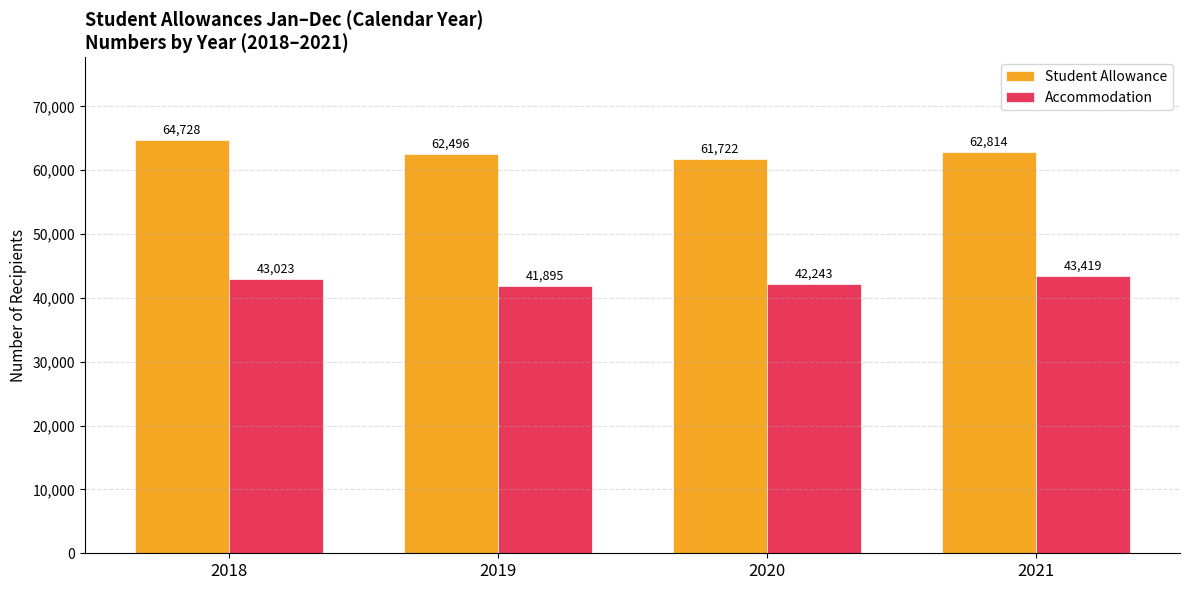

Reading right to left, extract all data points from this chart.

Student Allowance: 62814	61722	62496	64728
Accommodation: 43419	42243	41895	43023